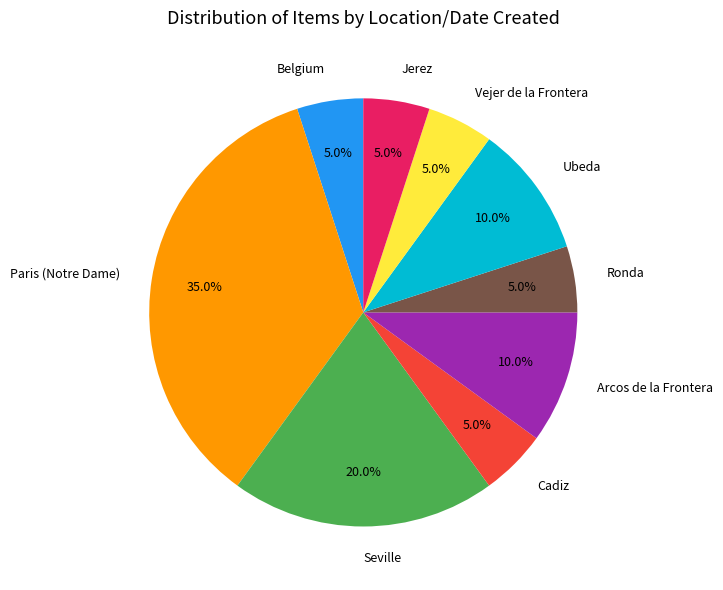

What percentage is NOT represented by Ubeda?

90.0%